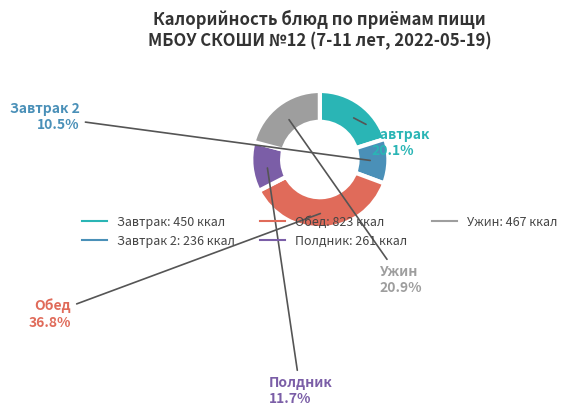

Count the number of slices in the pie.

5